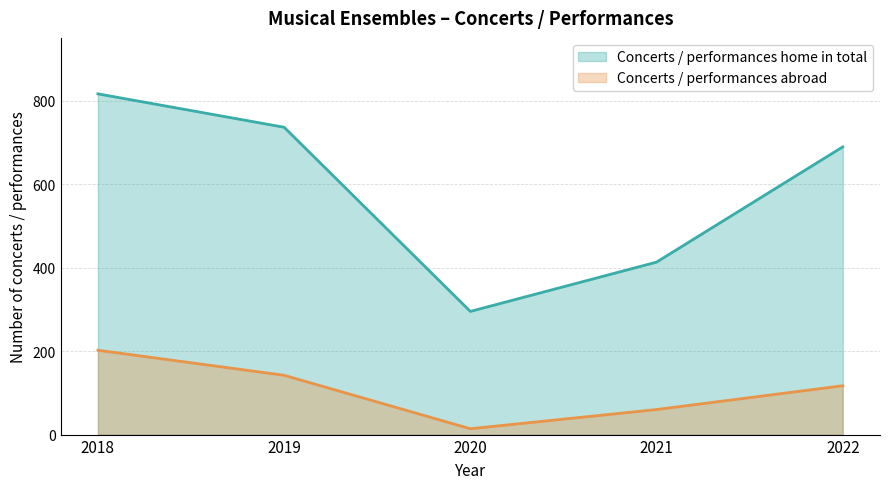

At which label does Concerts / performances home in total first exceed 689?

2018